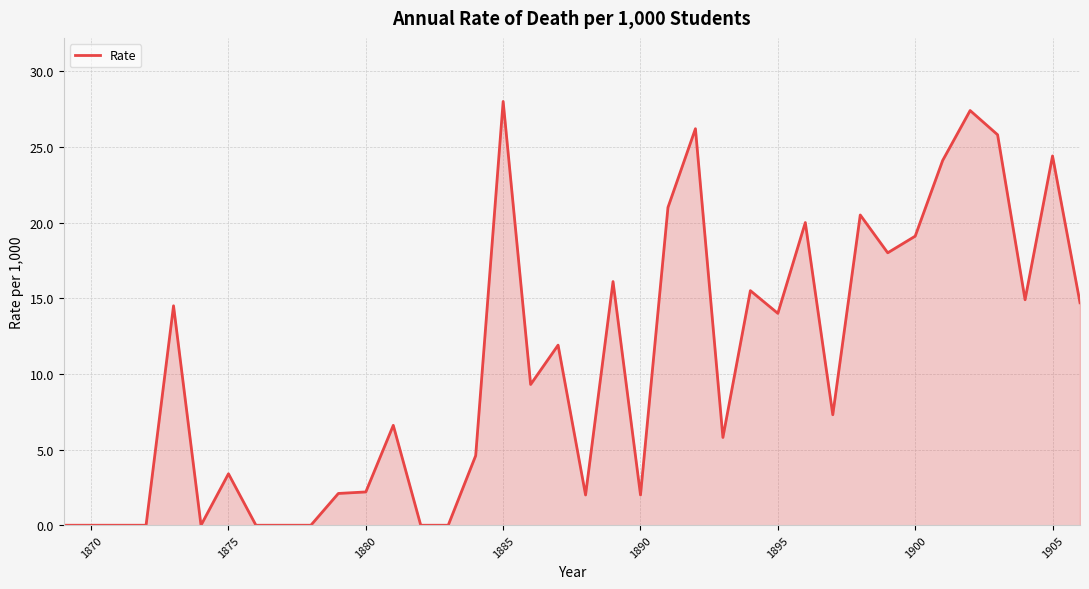

What is the difference between the maximum and minimum values?

28.0